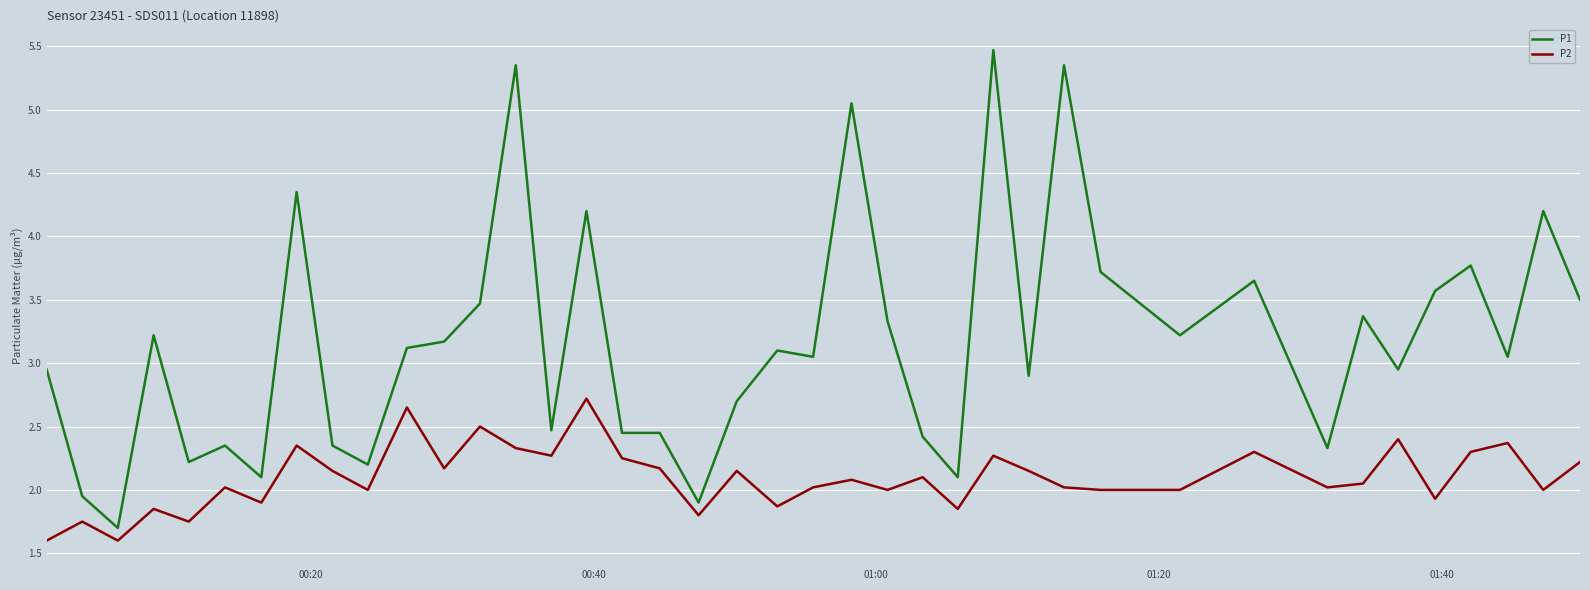

True or false: P2 and P1 cross at least once.

False